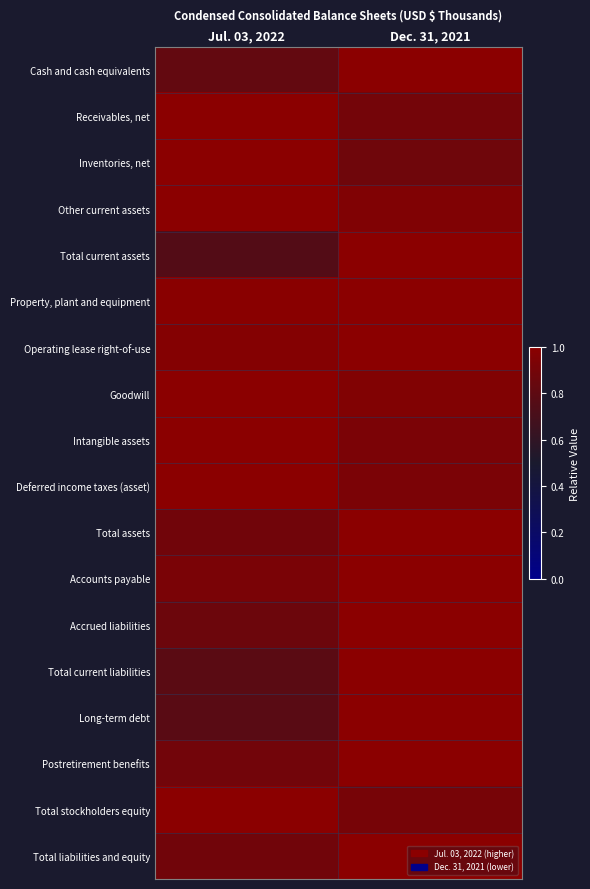

Reading left to right, transcribe all the data shown in this chart.

Cash and cash equivalents: Jul. 03, 2022=0.8	Dec. 31, 2021=1.0
Receivables, net: Jul. 03, 2022=1.0	Dec. 31, 2021=0.9
Inventories, net: Jul. 03, 2022=1.0	Dec. 31, 2021=0.9
Other current assets: Jul. 03, 2022=1.0	Dec. 31, 2021=1.0
Total current assets: Jul. 03, 2022=0.8	Dec. 31, 2021=1.0
Property, plant and equipment: Jul. 03, 2022=1.0	Dec. 31, 2021=1.0
Operating lease right-of-use: Jul. 03, 2022=1.0	Dec. 31, 2021=1.0
Goodwill: Jul. 03, 2022=1.0	Dec. 31, 2021=1.0
Intangible assets: Jul. 03, 2022=1.0	Dec. 31, 2021=0.9
Deferred income taxes (asset): Jul. 03, 2022=1.0	Dec. 31, 2021=0.9
Total assets: Jul. 03, 2022=0.9	Dec. 31, 2021=1.0
Accounts payable: Jul. 03, 2022=0.9	Dec. 31, 2021=1.0
Accrued liabilities: Jul. 03, 2022=0.9	Dec. 31, 2021=1.0
Total current liabilities: Jul. 03, 2022=0.8	Dec. 31, 2021=1.0
Long-term debt: Jul. 03, 2022=0.8	Dec. 31, 2021=1.0
Postretirement benefits: Jul. 03, 2022=0.9	Dec. 31, 2021=1.0
Total stockholders equity: Jul. 03, 2022=1.0	Dec. 31, 2021=0.9
Total liabilities and equity: Jul. 03, 2022=0.9	Dec. 31, 2021=1.0